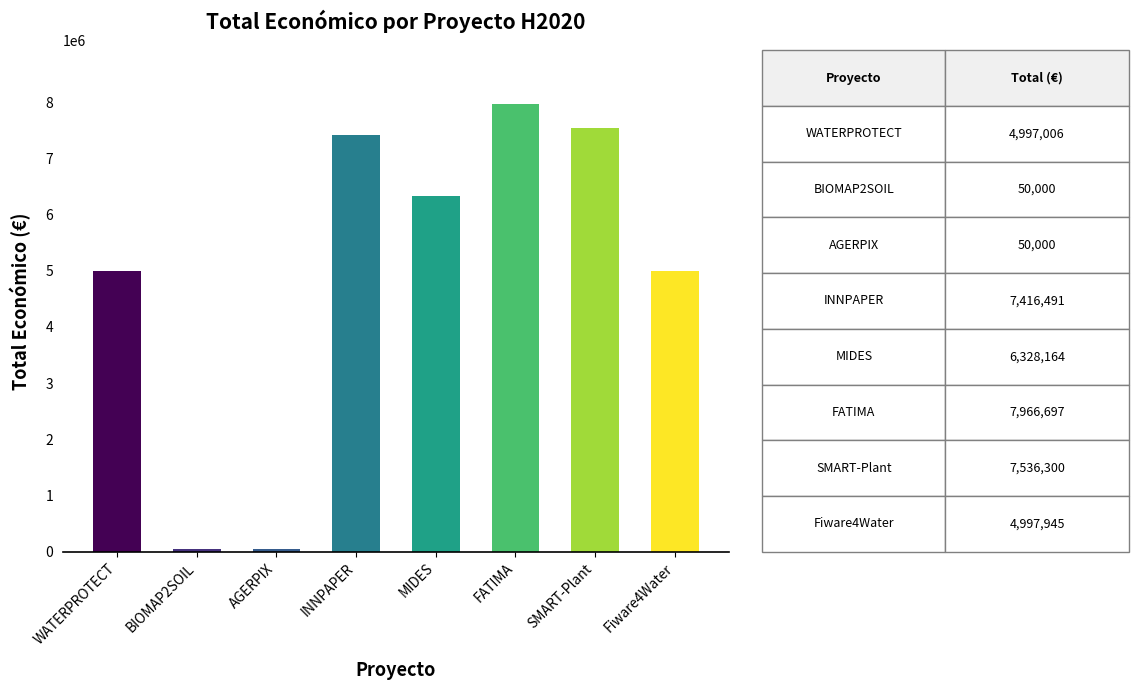

What is the difference between the maximum and minimum values?

7916697